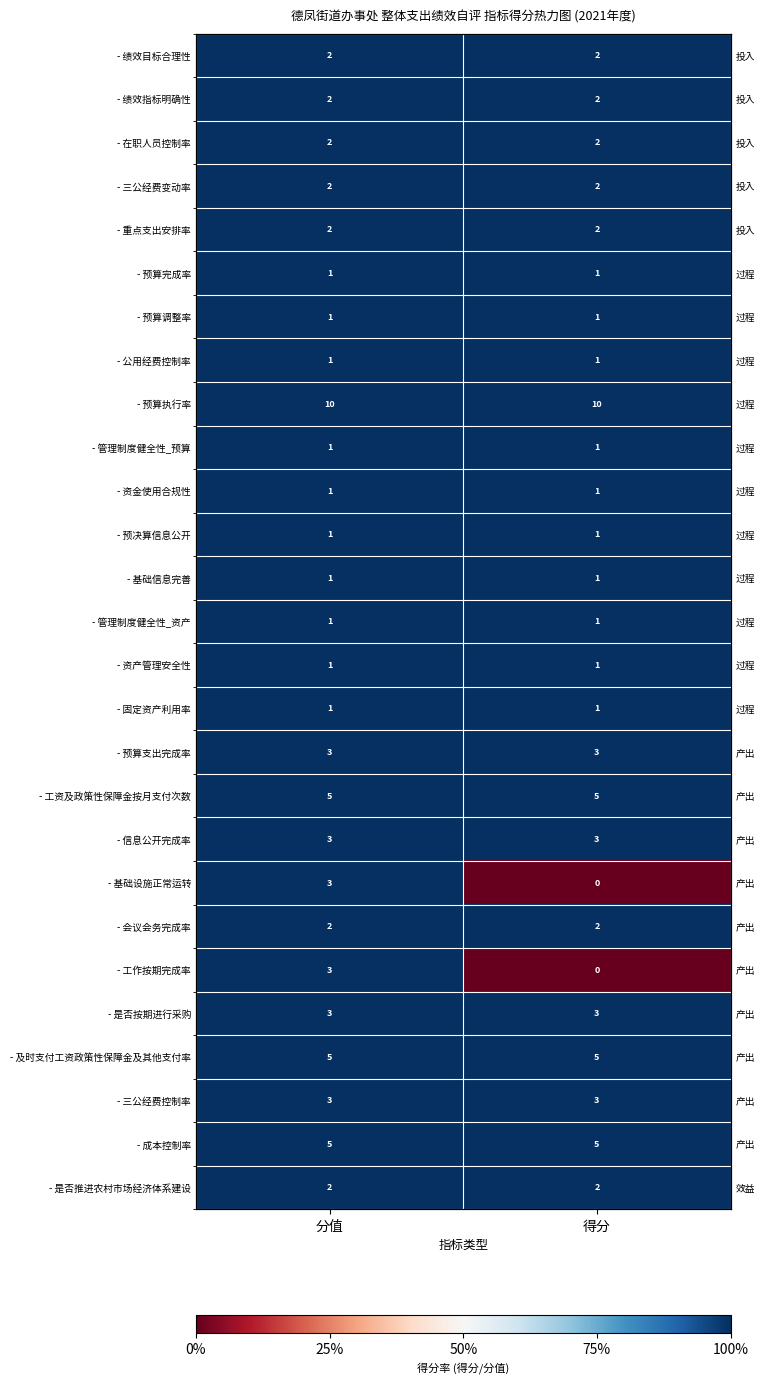

Is the value of - 绩效目标合理性 at 得分 greater than the value of - 固定资产利用率 at 得分?

No